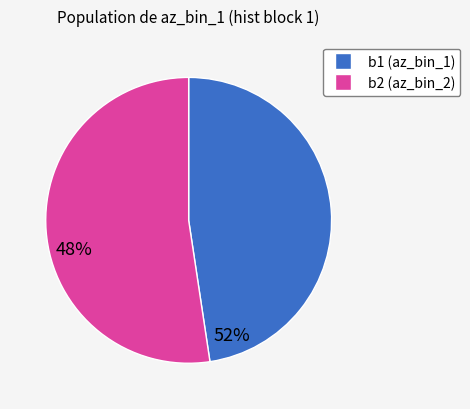

How many segments does this pie chart have?

2